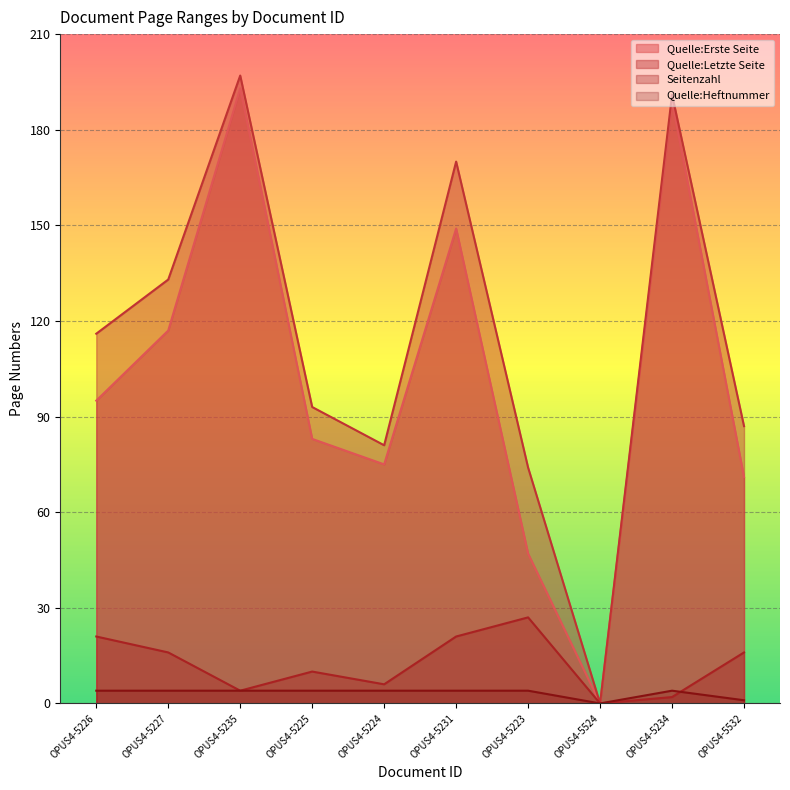

What is the highest value of the Quelle:Erste Seite series?

193